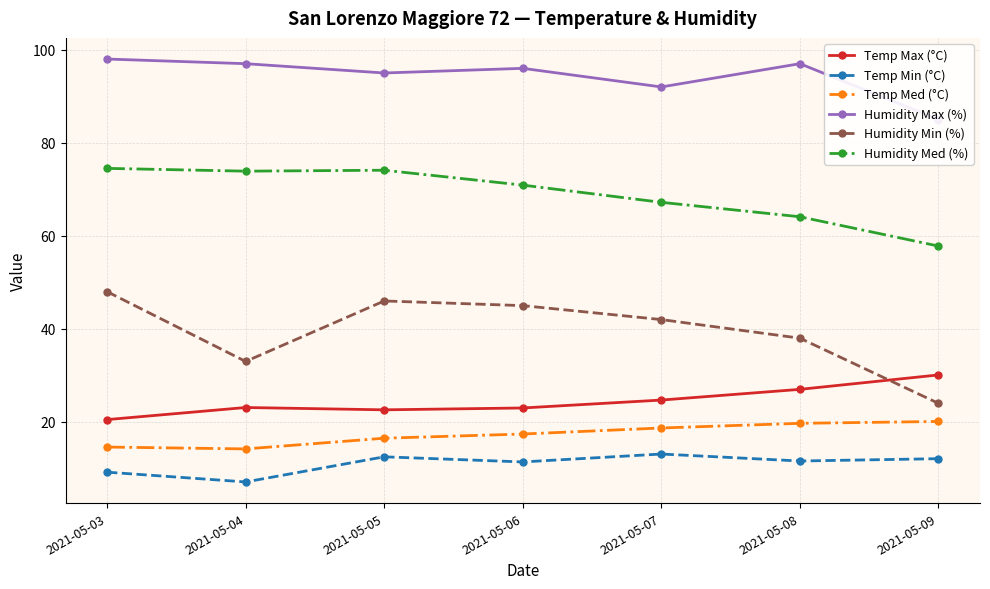

Which series has the largest total across all categories?

Humidity Max (%)